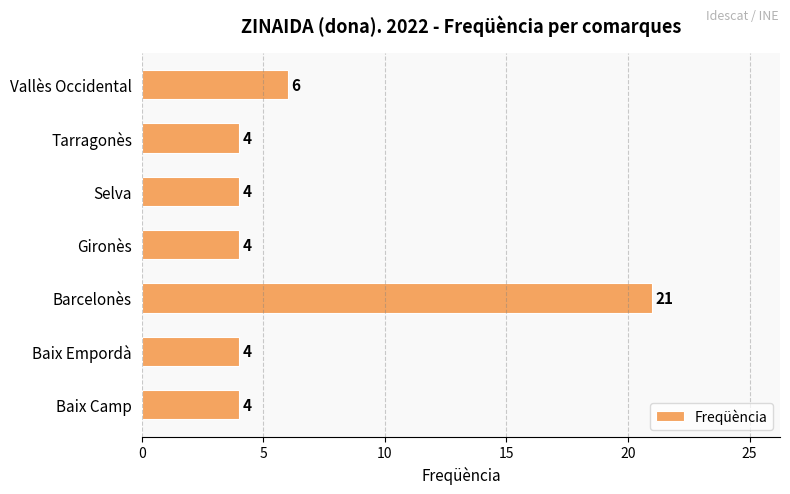

Reading bottom to top, transcribe all the data shown in this chart.

4	4	21	4	4	4	6